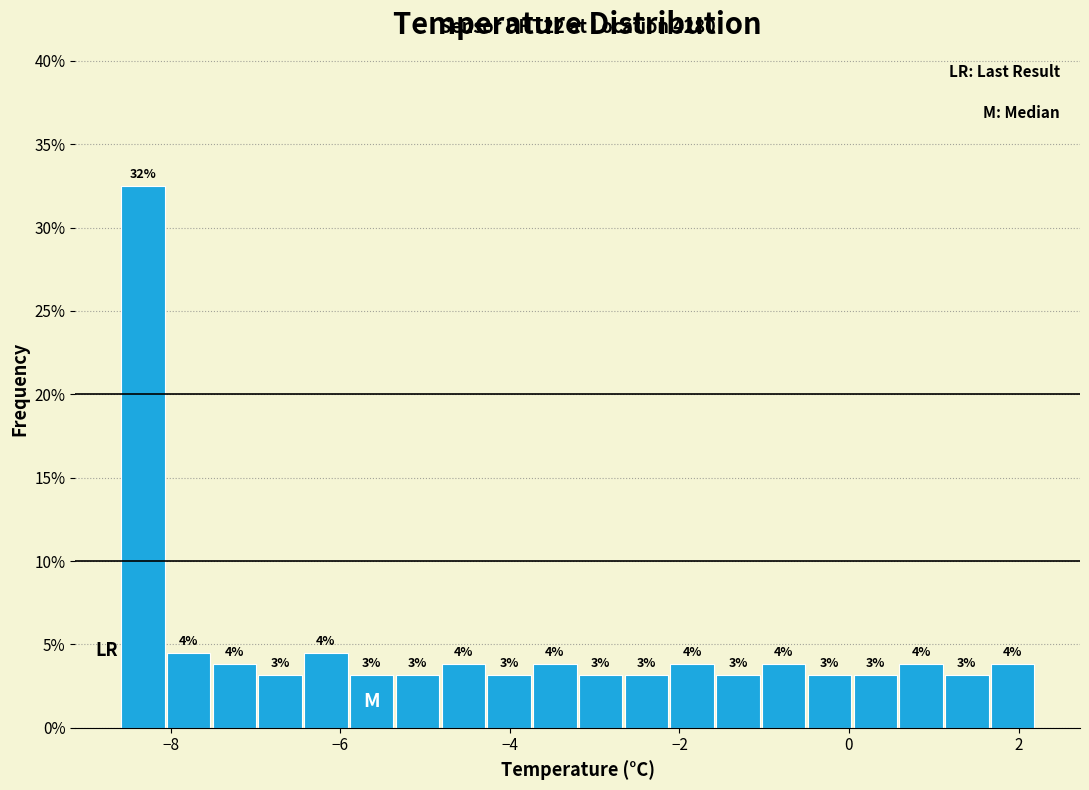

Read against the x-axis, roughly where is the centre of the tallest bar?

-8.4